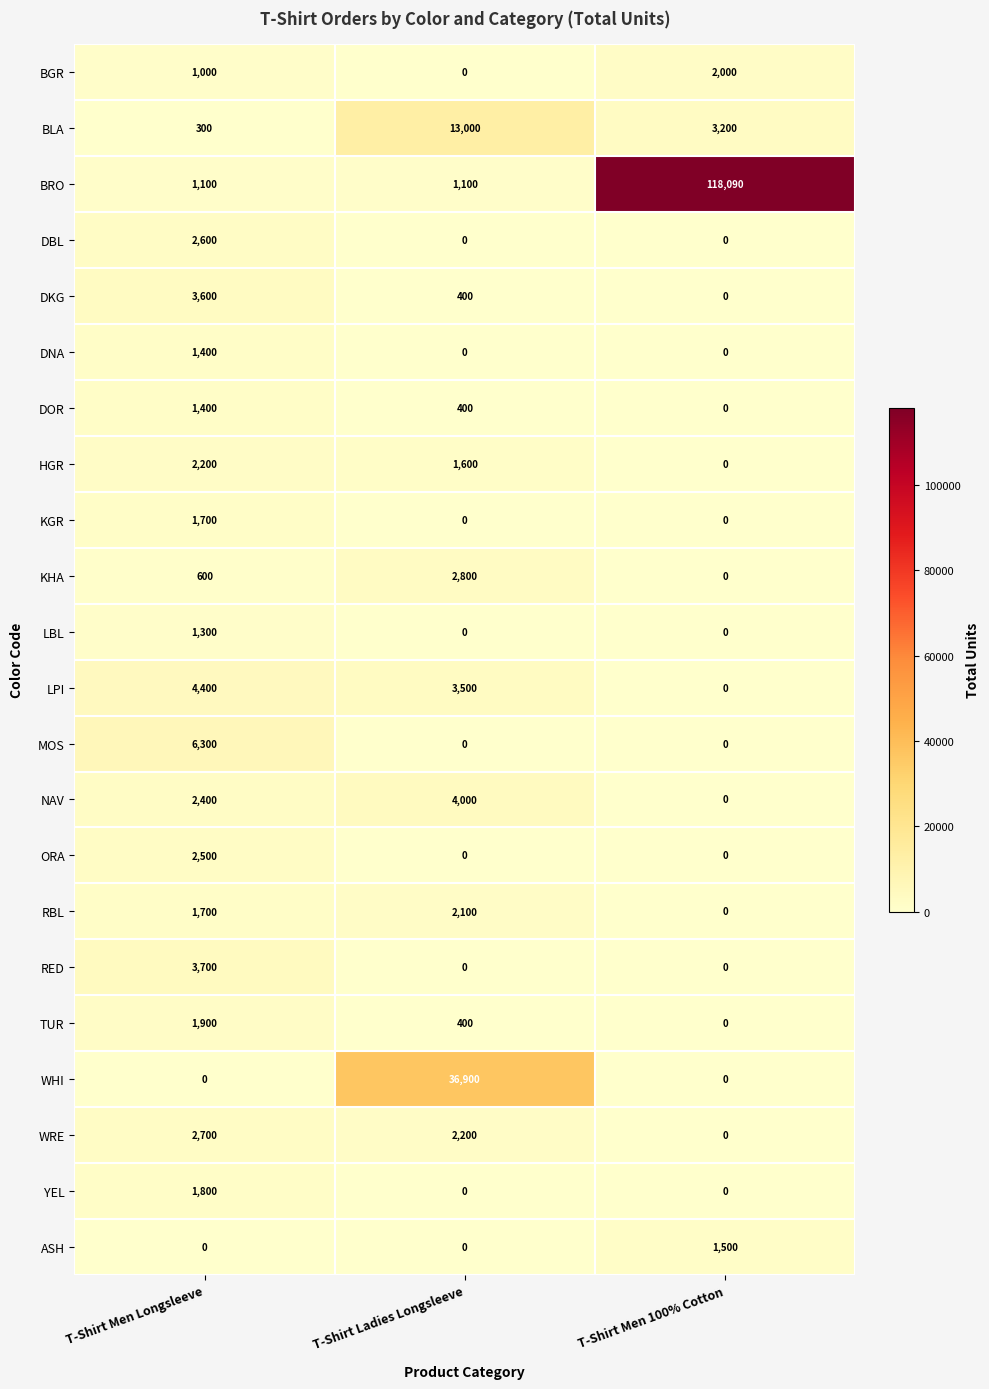

Which series has the largest total across all categories?

BRO